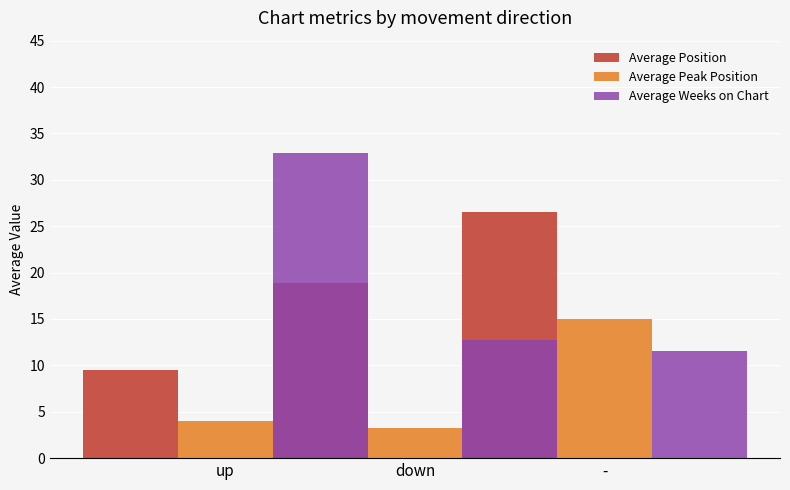

Which has a higher value, up or down?

down